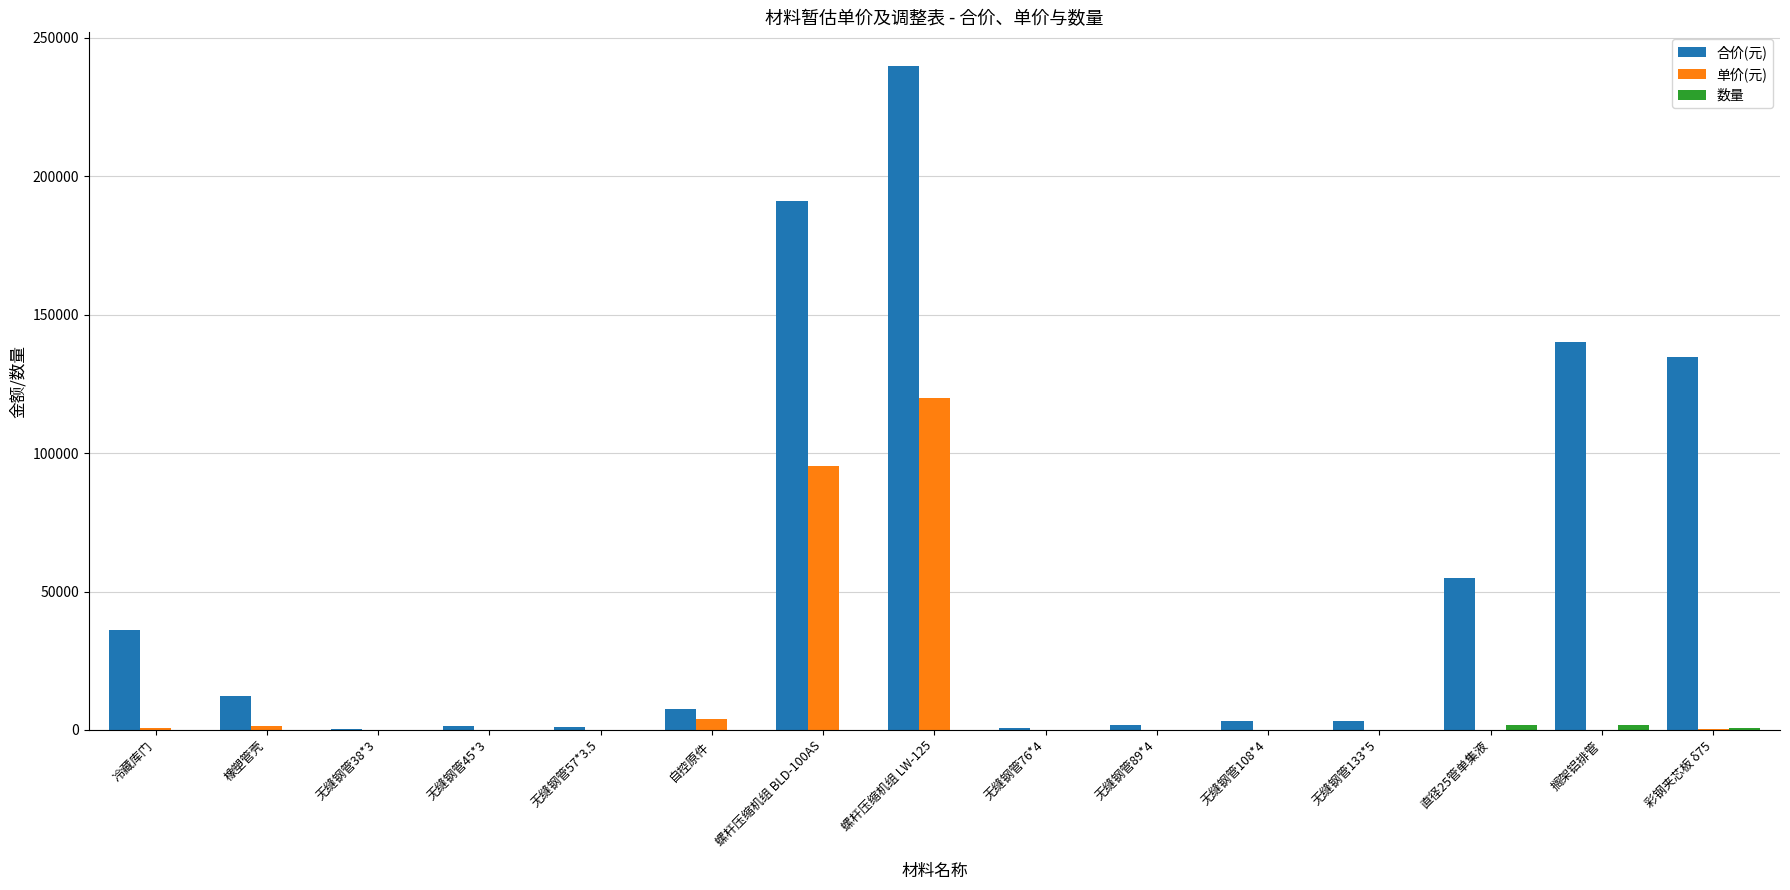

How many categories are shown in the chart?

15